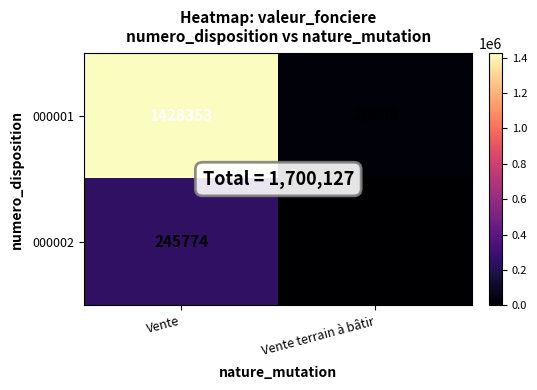

What is the average value of the 000002 series?

122887